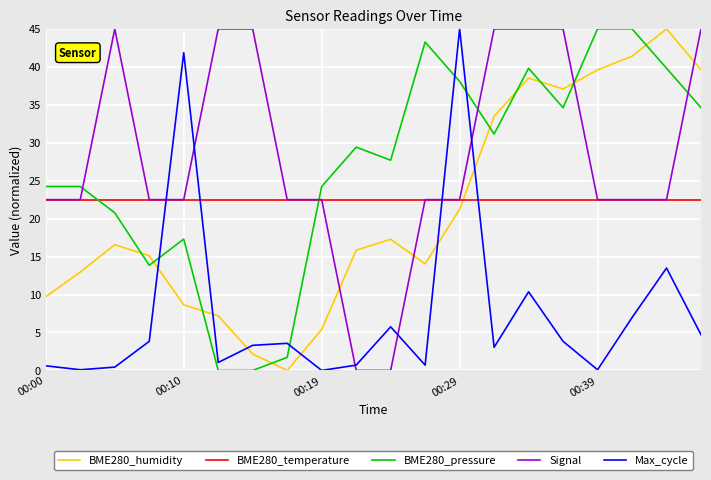

How many times do BME280_humidity and Signal cross each other?

4